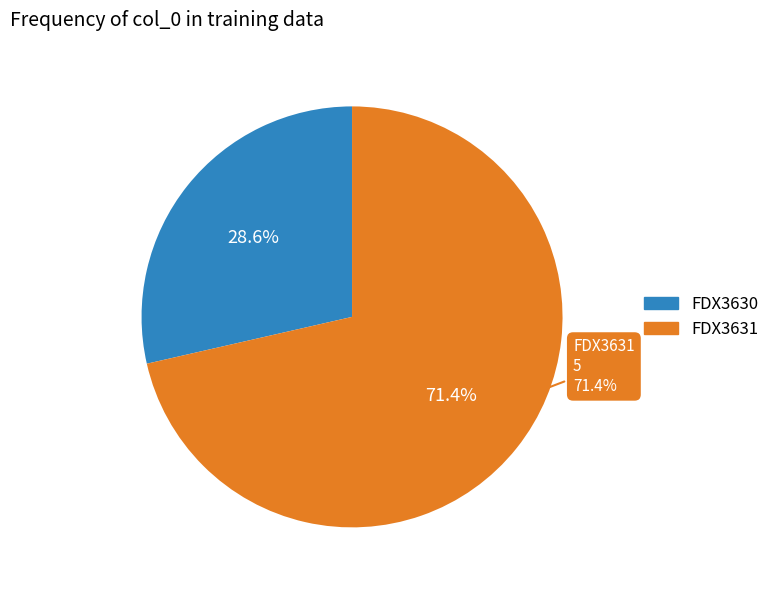

What is the change in value from FDX3630 to FDX3631?

+3